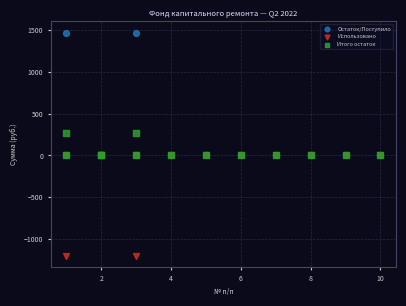

Which series contains the highest Y value?

Остаток/Поступило